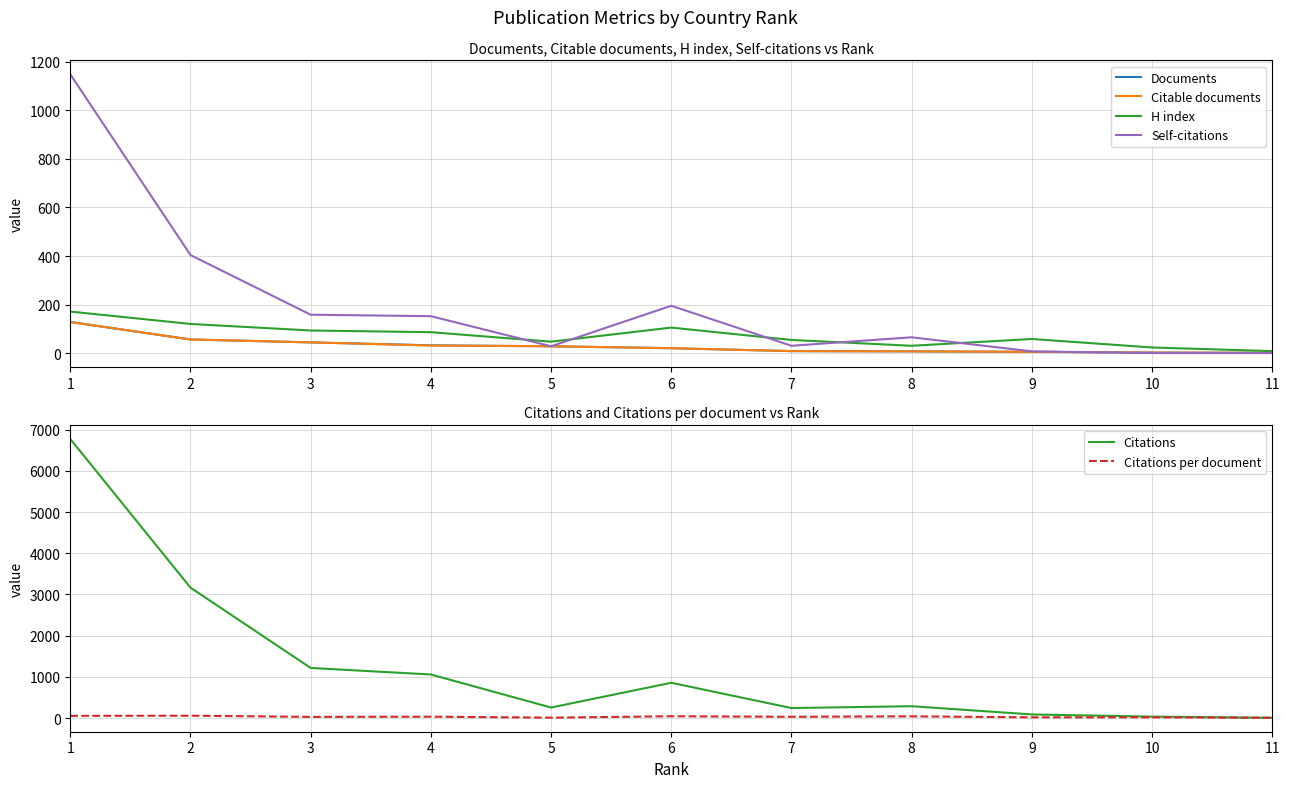

How many values in the H index series are below 58?

5